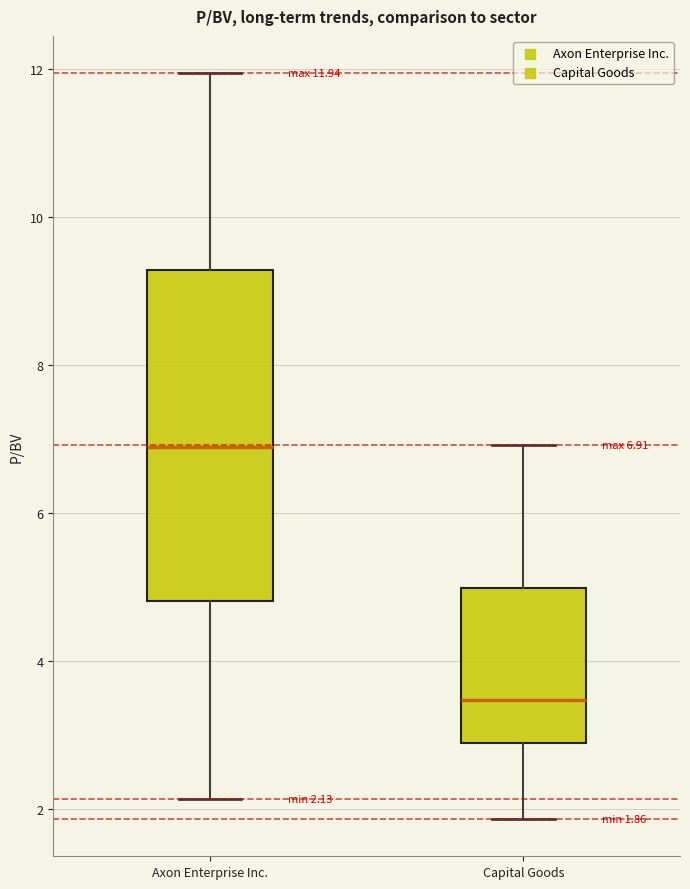

Which box's median line is the highest?

Axon Enterprise Inc.